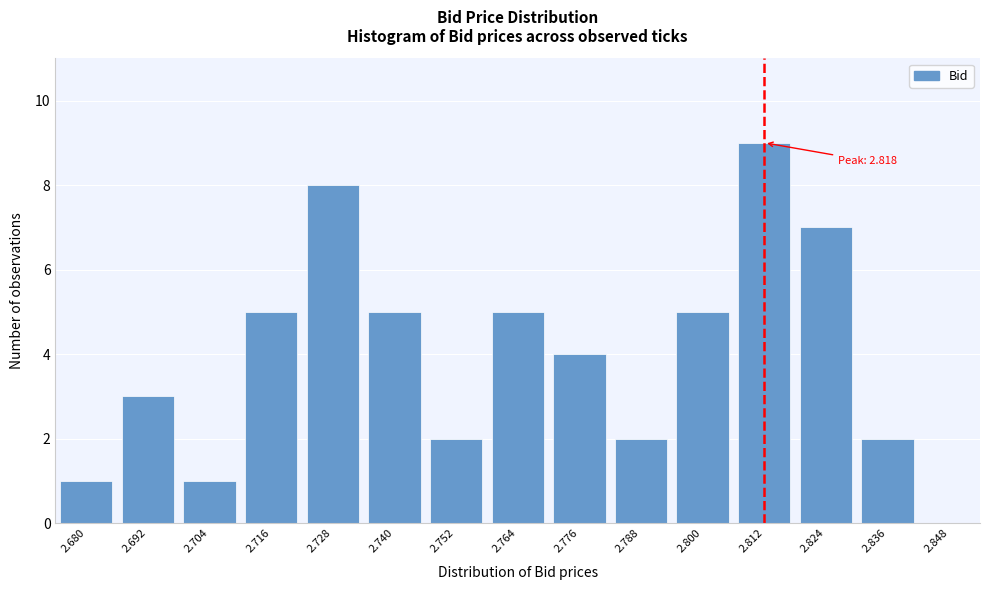

Reading right to left, extract all data points from this chart.

2.848=0	2.836=2	2.824=7	2.812=9	2.800=5	2.788=2	2.776=4	2.764=5	2.752=2	2.740=5	2.728=8	2.716=5	2.704=1	2.692=3	2.680=1